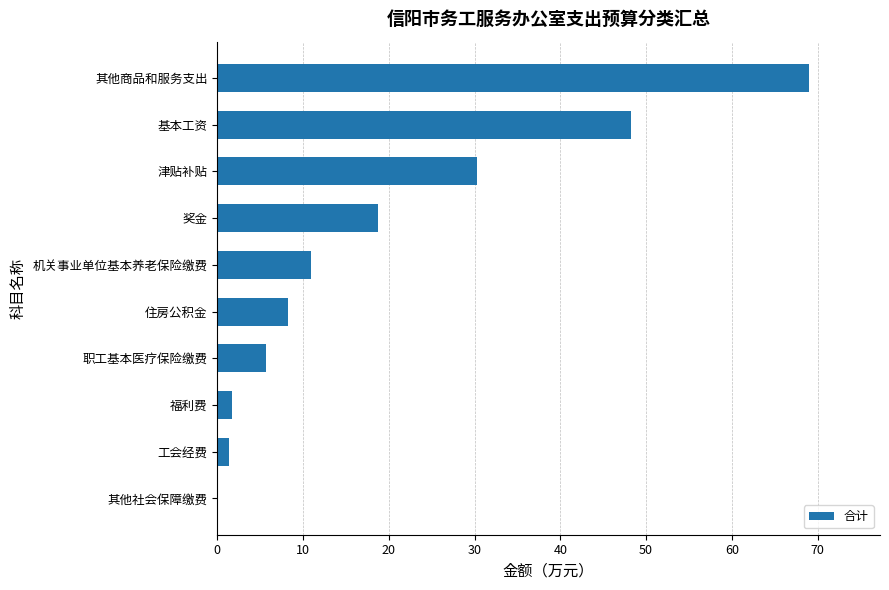

Reading bottom to top, extract all data points from this chart.

其他社会保障缴费=0.1	工会经费=1.4	福利费=1.7	职工基本医疗保险缴费=5.7	住房公积金=8.2	机关事业单位基本养老保险缴费=10.9	奖金=18.7	津贴补贴=30.3	基本工资=48.2	其他商品和服务支出=69.0